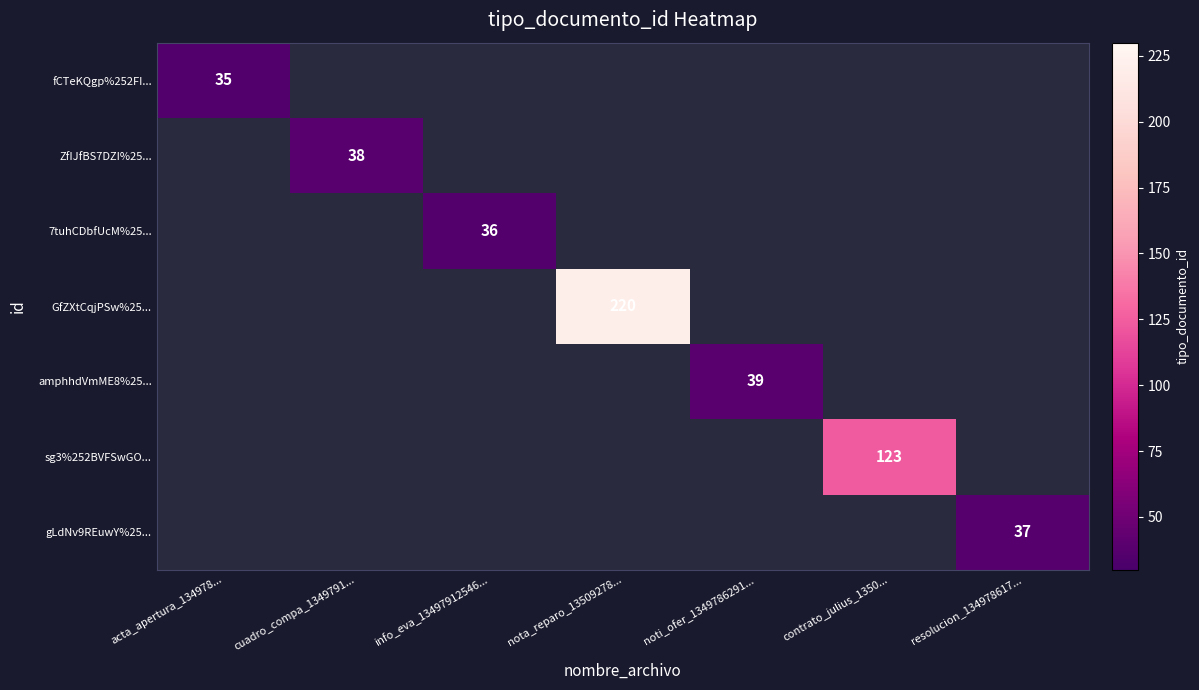

Is it true that sg3%252BVFSwGO... equals 190 at contrato_julius_1350...?

False